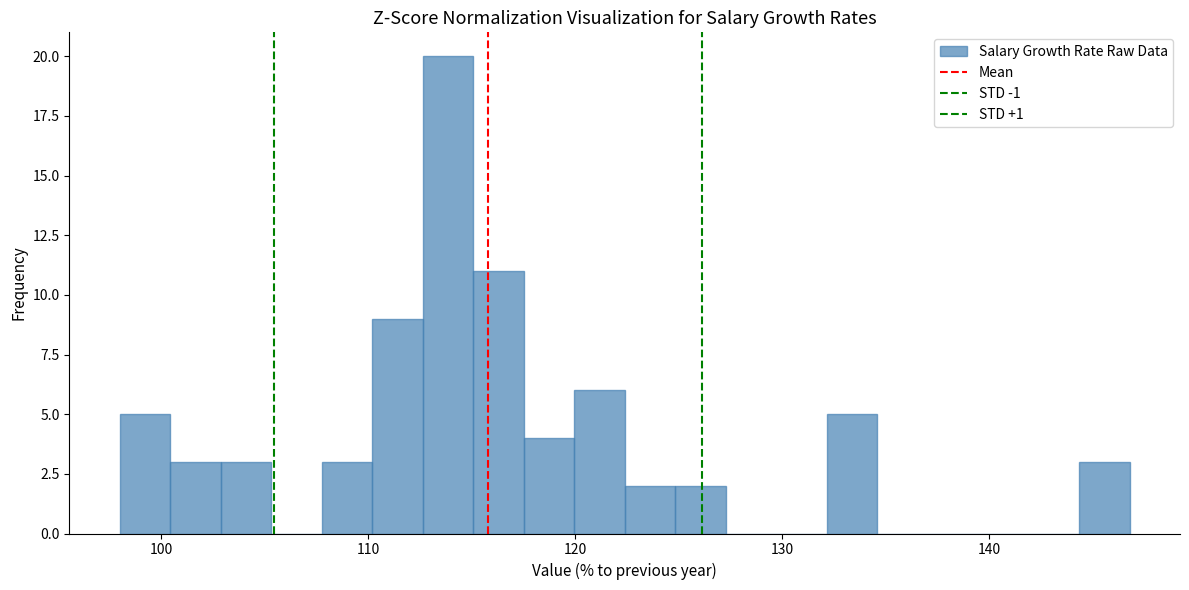

Around what value on the x-axis is the tallest bar? Give the approximate position of its centre, as read against the axis.

114